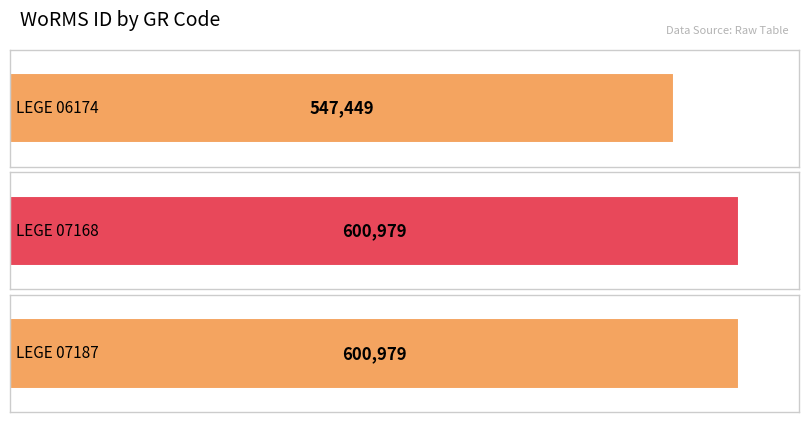

List the labels in order of value, largest first.

LEGE 07168, LEGE 07187, LEGE 06174